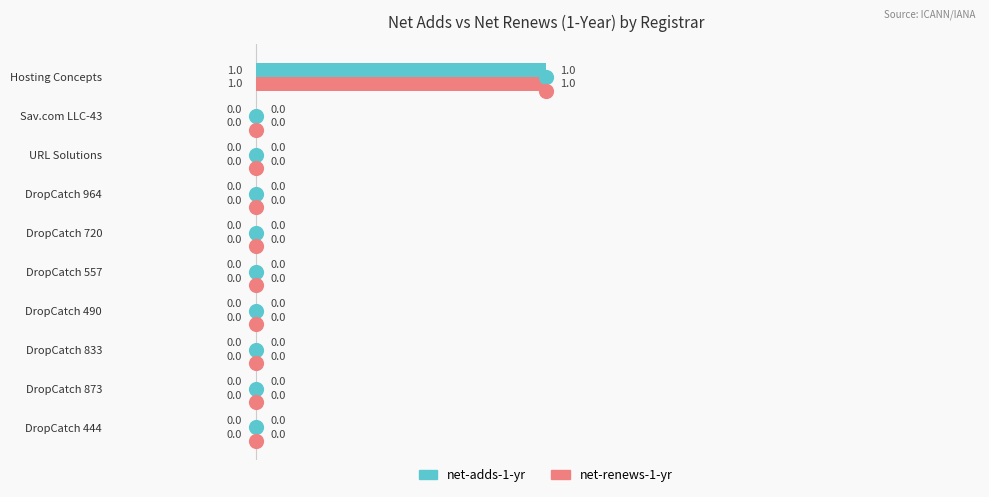

At how many categories does at least one series exceed 0?

1